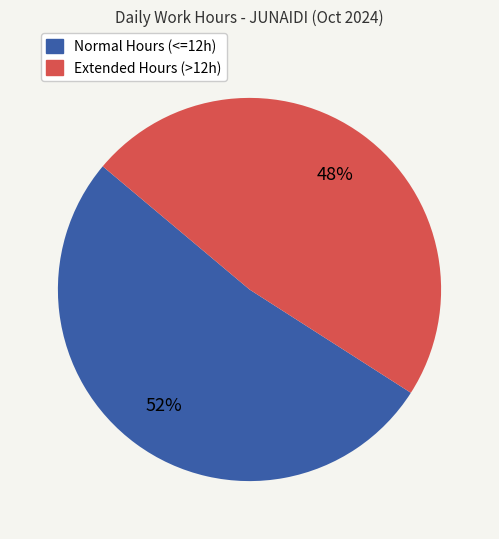

Which has a higher value, Extended Hours (>12h) or Normal Hours (<=12h)?

Normal Hours (<=12h)